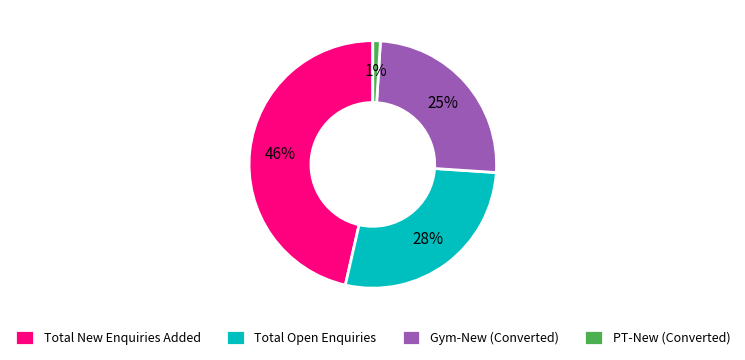

To the nearest percent, what is the combined percentage of Total Open Enquiries and PT-New (Converted)?

29%